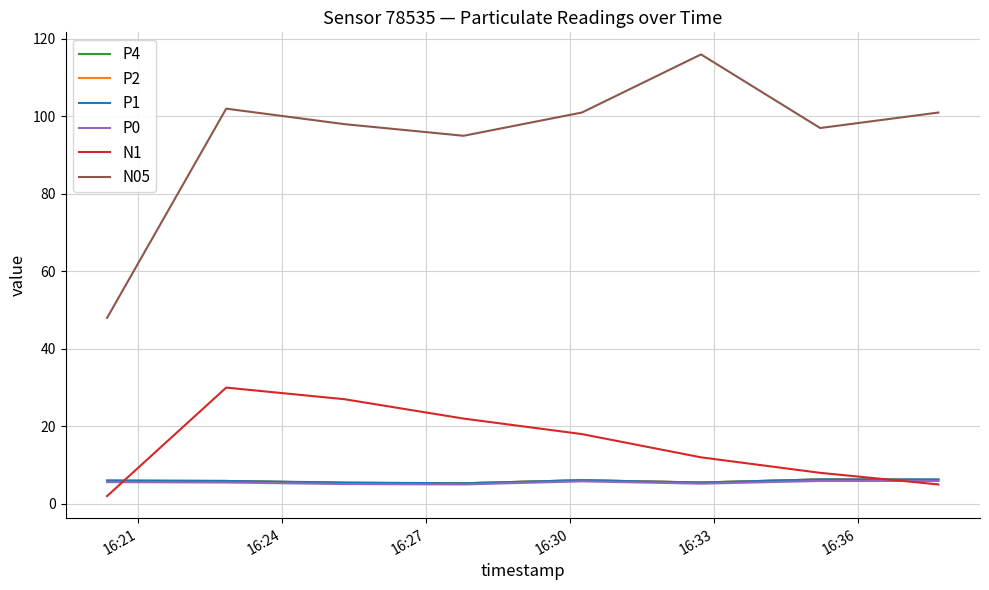

Which series has the widest spread of values?

N05